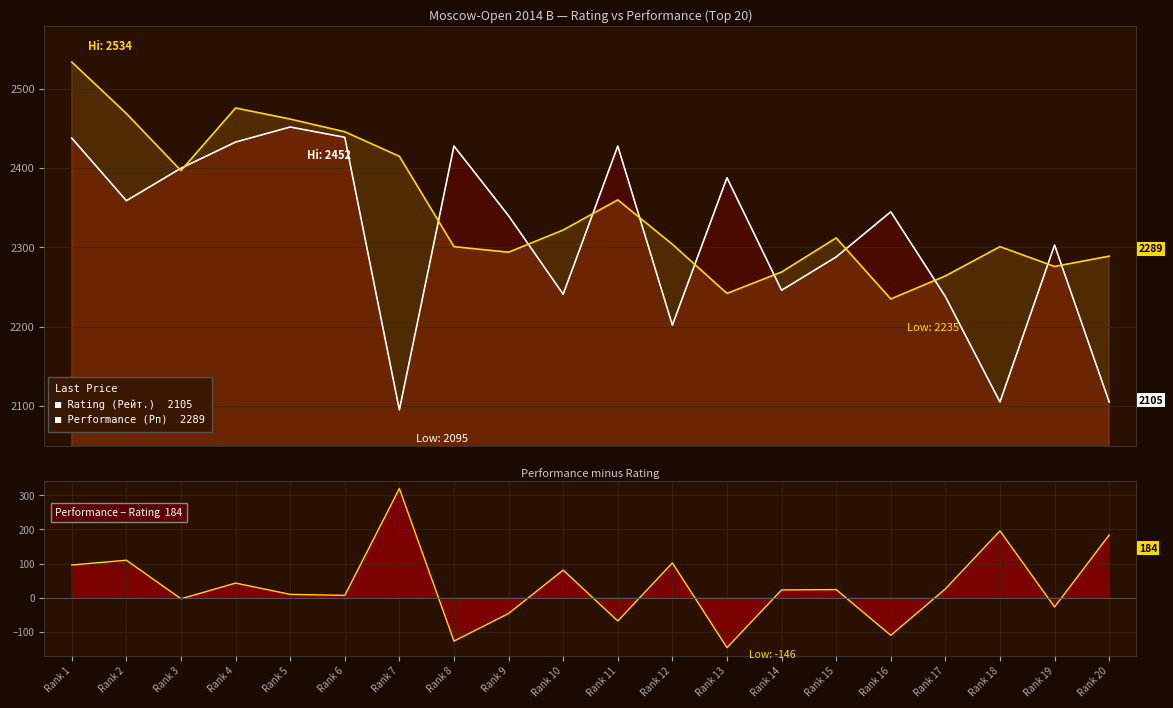

Where is the first local minimum for Рп - Рейт.?

Rank 3